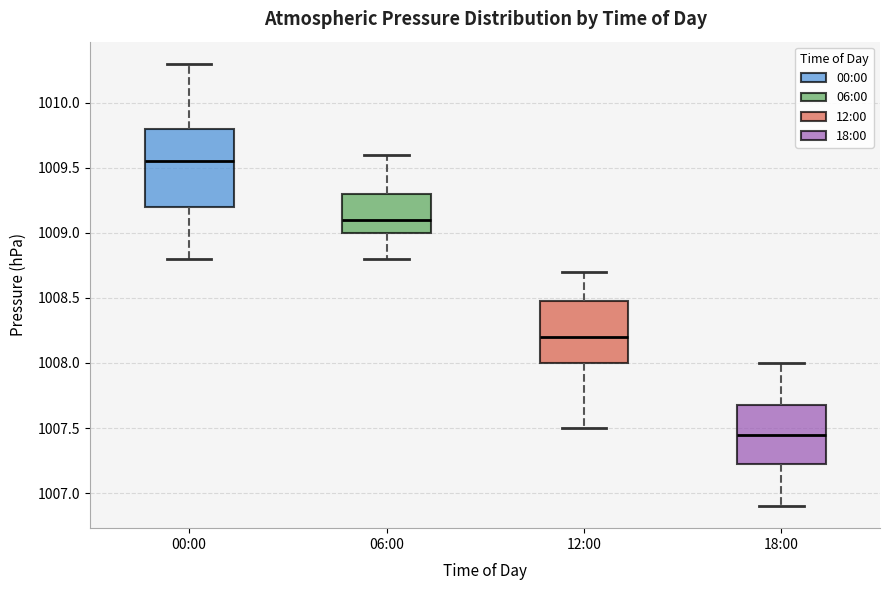

Which box's median line is the highest?

00:00